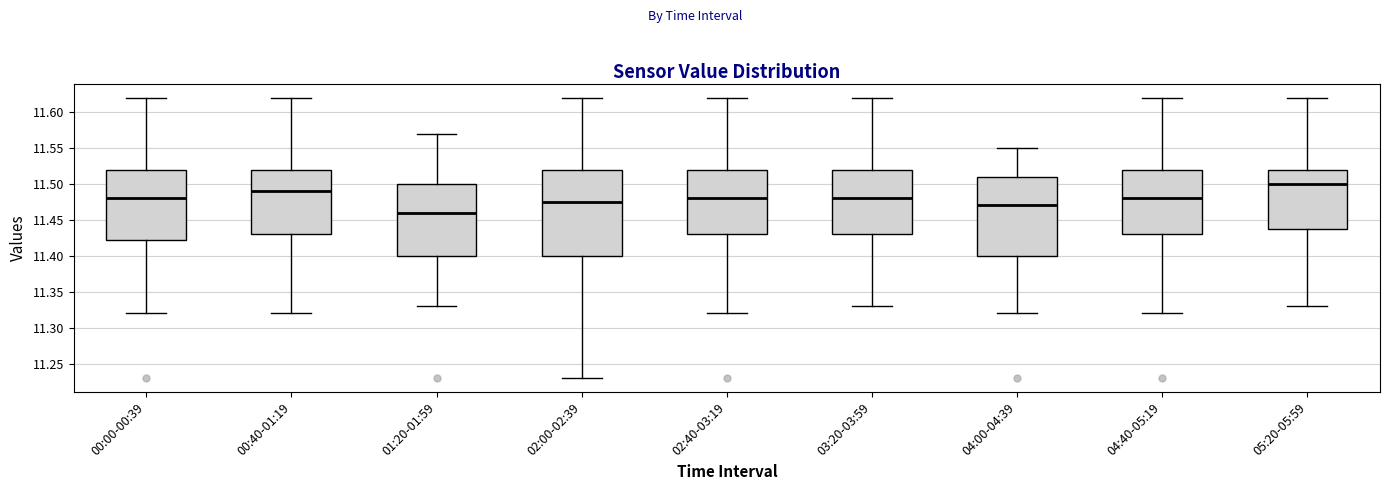

Reading left to right, transcribe this box plot: for each box, give where its median line is, the range the box spans, and where its two whiskers end, as read against the y-axis. The values are not printed on the chart, so give them approximately, as read against the axis.

00:00-00:39: median 11.480, box 11.425 to 11.520, whiskers 11.320 to 11.620
00:40-01:19: median 11.490, box 11.430 to 11.520, whiskers 11.320 to 11.620
01:20-01:59: median 11.460, box 11.400 to 11.500, whiskers 11.330 to 11.570
02:00-02:39: median 11.475, box 11.400 to 11.520, whiskers 11.230 to 11.620
02:40-03:19: median 11.480, box 11.430 to 11.520, whiskers 11.320 to 11.620
03:20-03:59: median 11.480, box 11.430 to 11.520, whiskers 11.330 to 11.620
04:00-04:39: median 11.470, box 11.400 to 11.510, whiskers 11.320 to 11.550
04:40-05:19: median 11.480, box 11.430 to 11.520, whiskers 11.320 to 11.620
05:20-05:59: median 11.500, box 11.440 to 11.520, whiskers 11.330 to 11.620